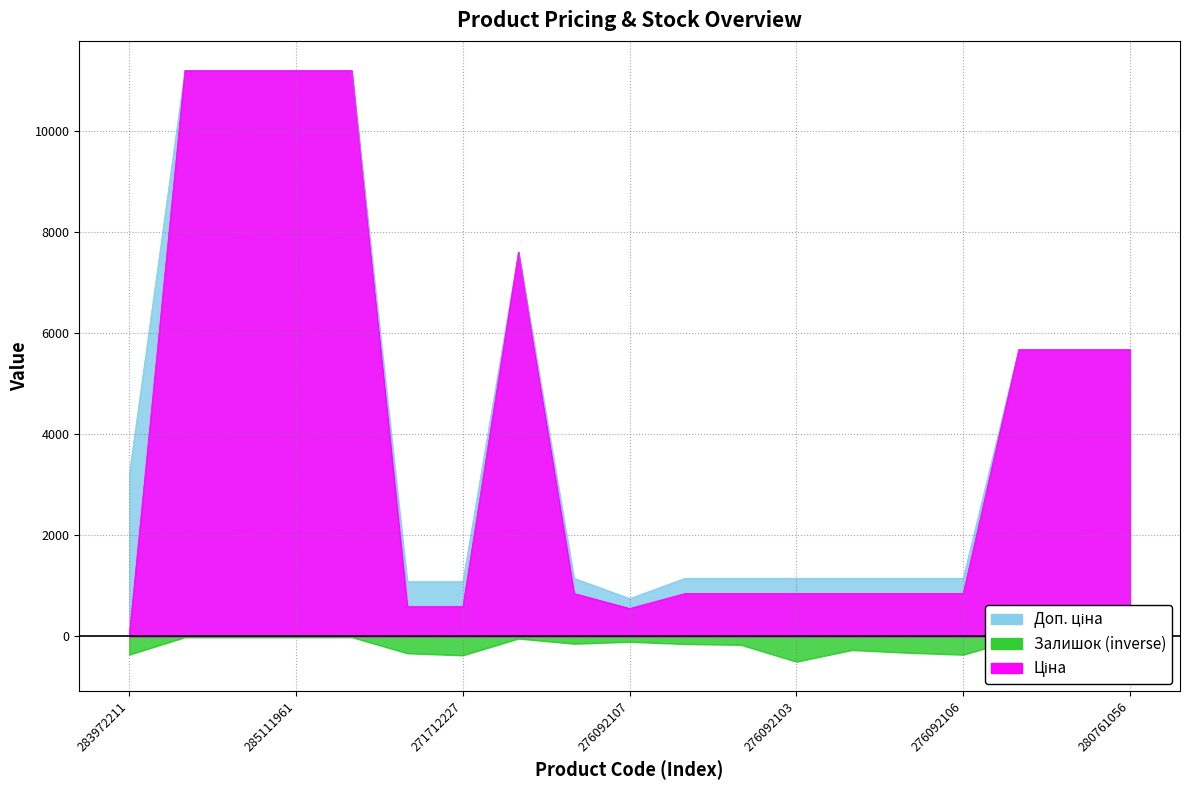

The value of Ціна at 276092107 is 551.5. True or false?

True